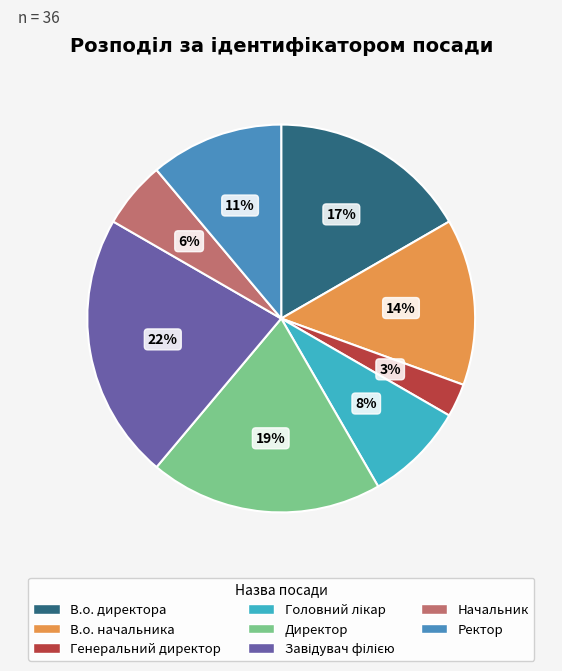

What is the smallest slice in the pie chart?

Генеральний директор